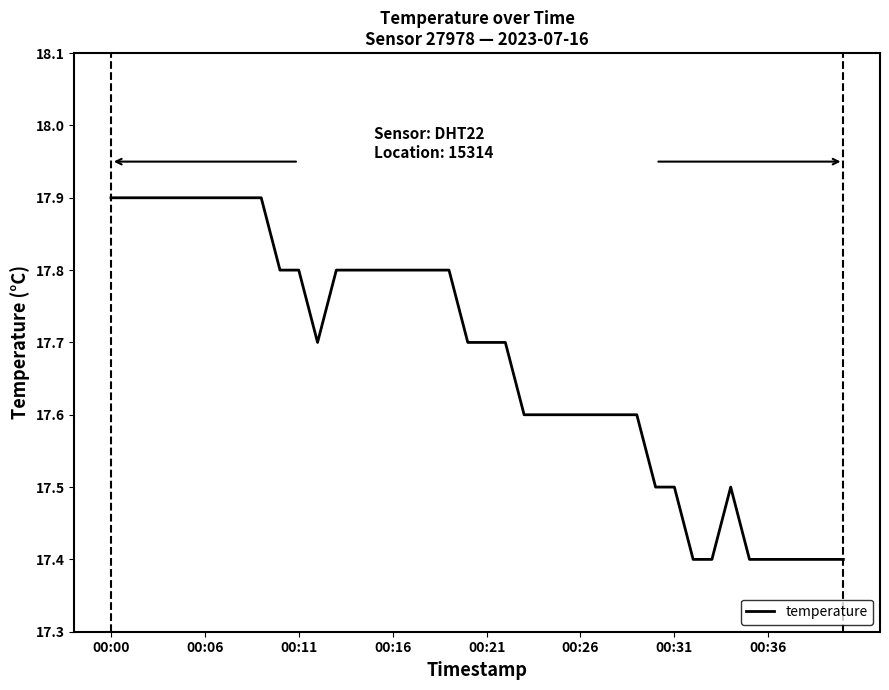

What is the greatest value displayed?

17.9